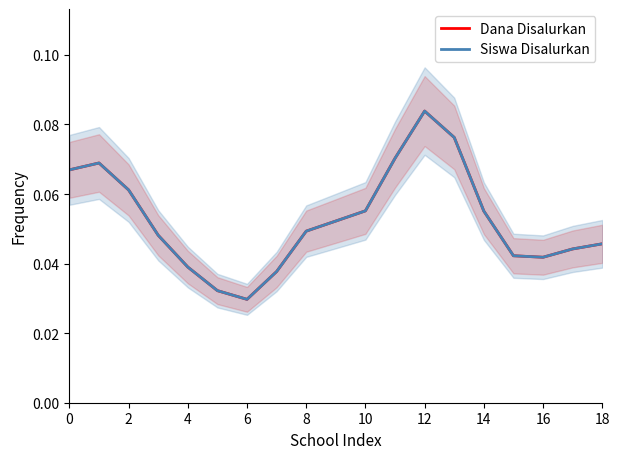

What is the average value of the Siswa Disalurkan series?

0.1